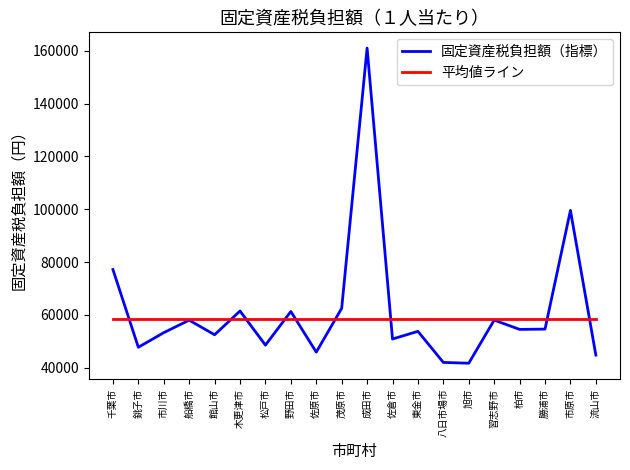

What is the total value across all series at 野田市?

119726.8